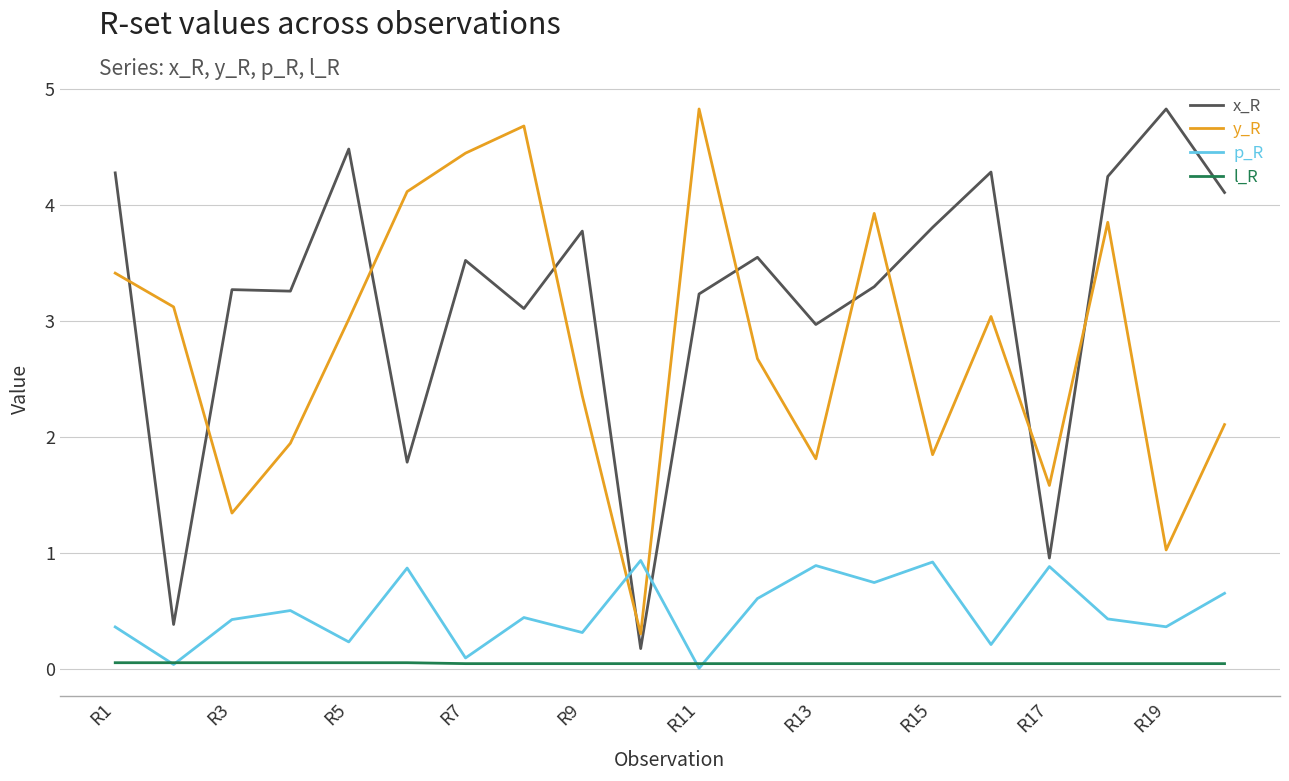

What is the lowest value of the y_R series?

0.3